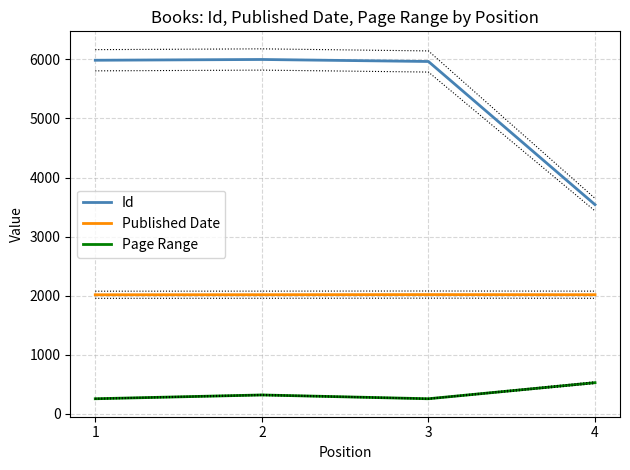

How many categories are shown in the chart?

4